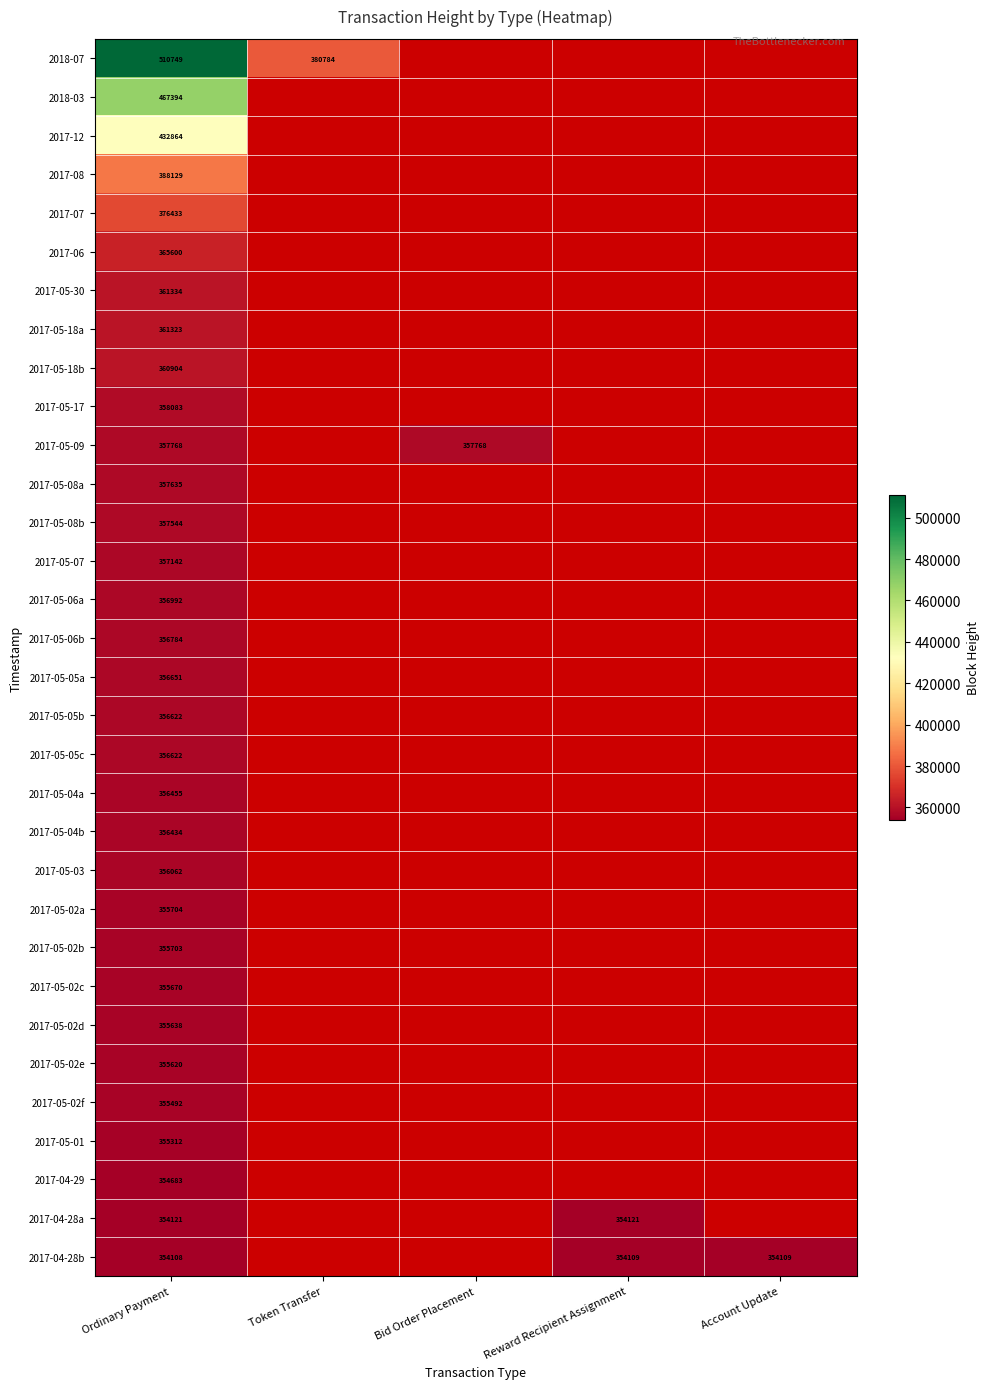

What is the maximum value shown in the chart?

510749.0